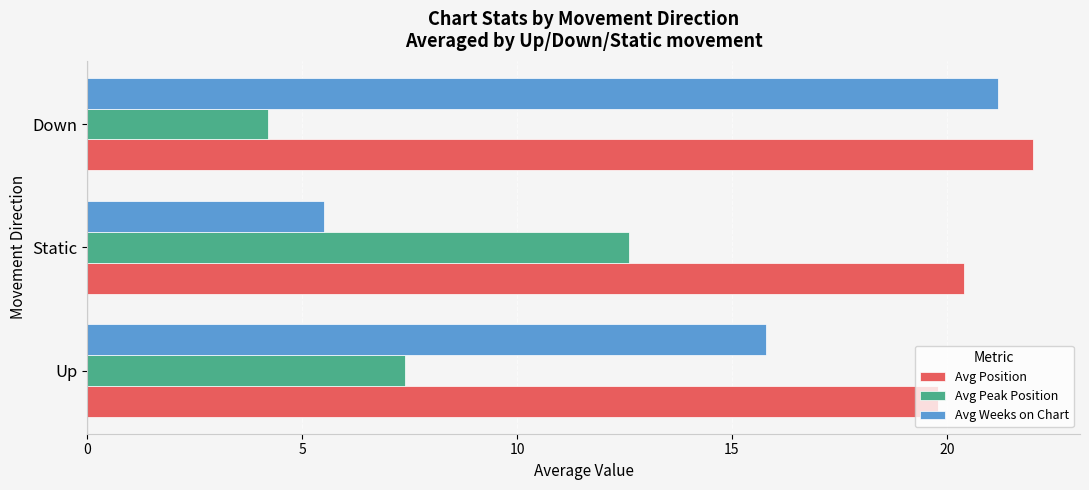

Is it true that Avg Position equals 19.8 at Up?

True